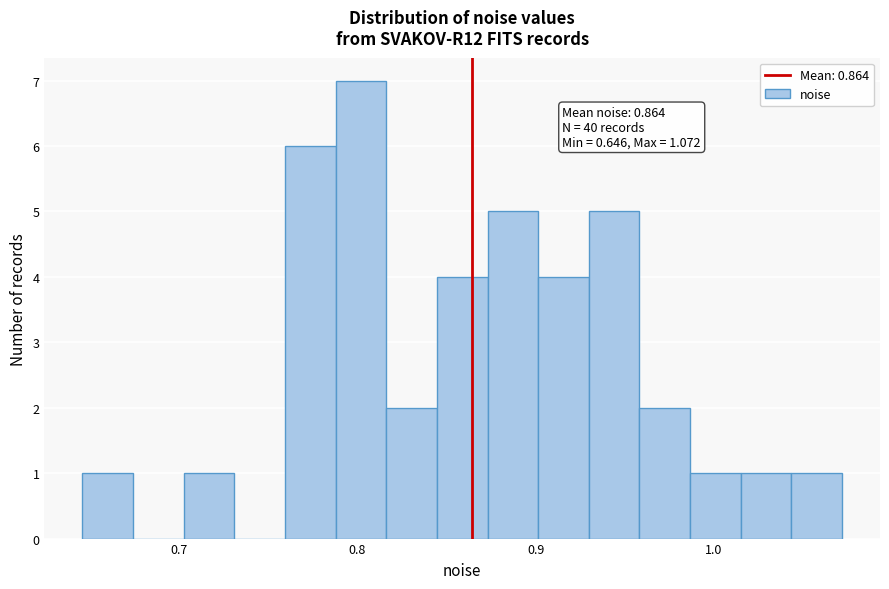

Around what value on the x-axis is the tallest bar? Give the approximate position of its centre, as read against the axis.

0.80